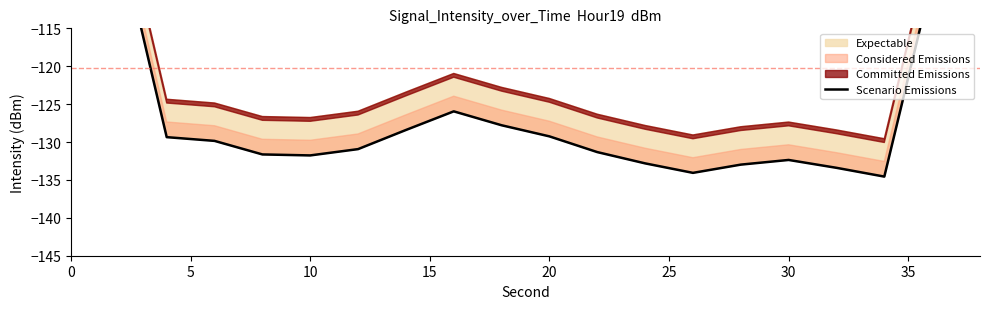

What is the minimum value shown in the chart?

-134.6